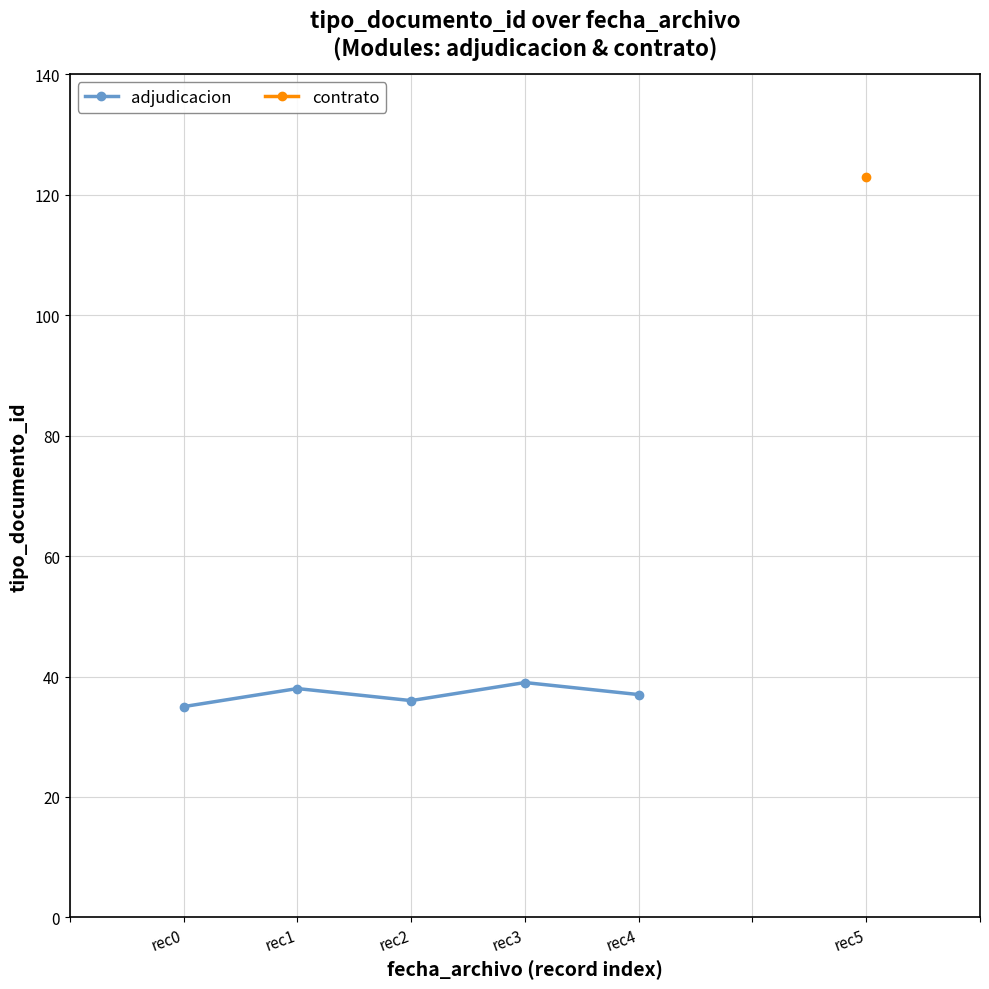

How many interior local valleys (lower than both neighbors) does the data have?

1